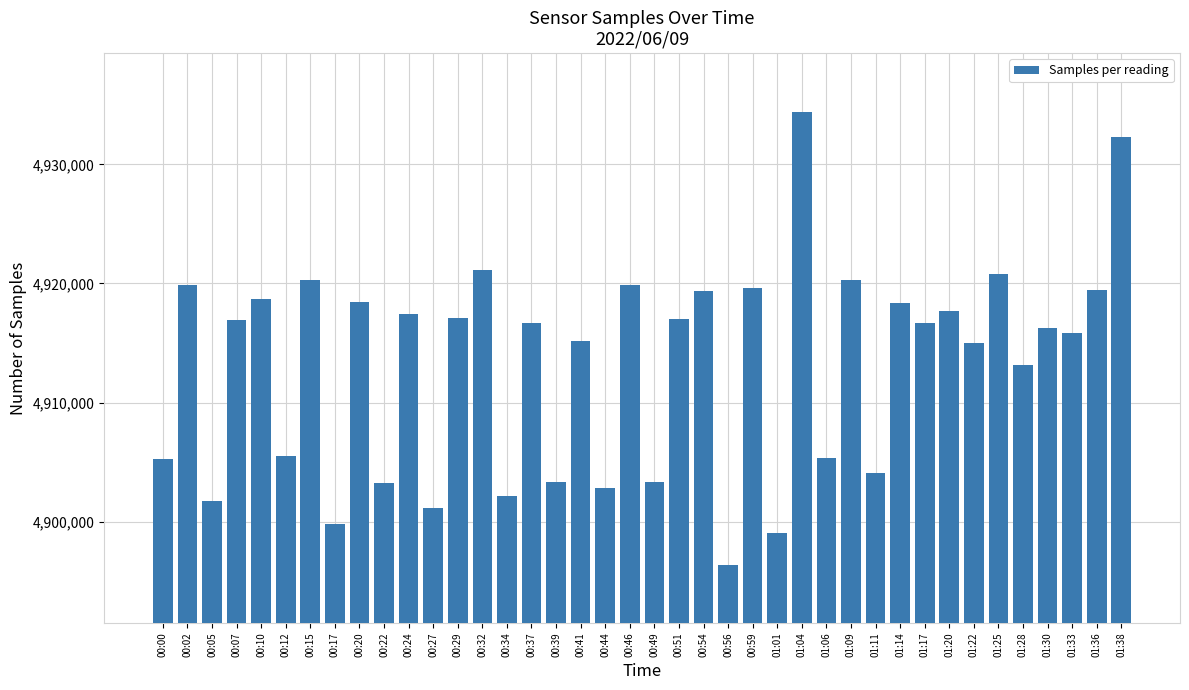

Is it true that the value at 00:15 is 2345395?

False